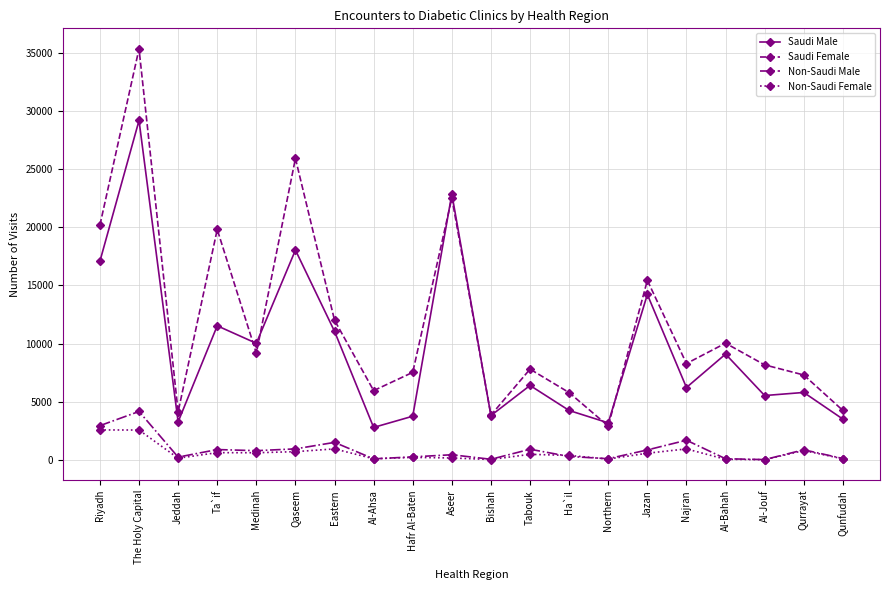

What is the label of the 7th point from the right?

Northern